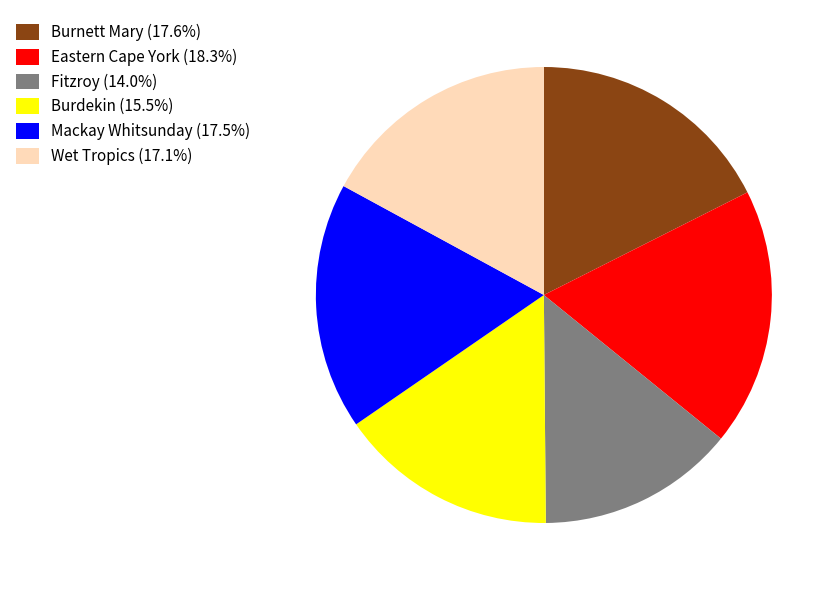

Do Fitzroy and Burnett Mary together represent more than half of the pie?

No